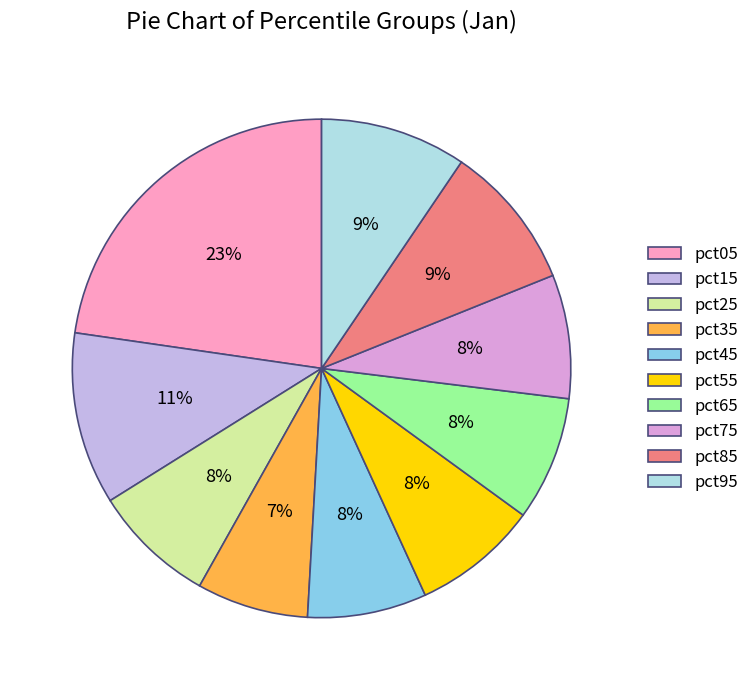

Is there a majority slice in this chart?

No